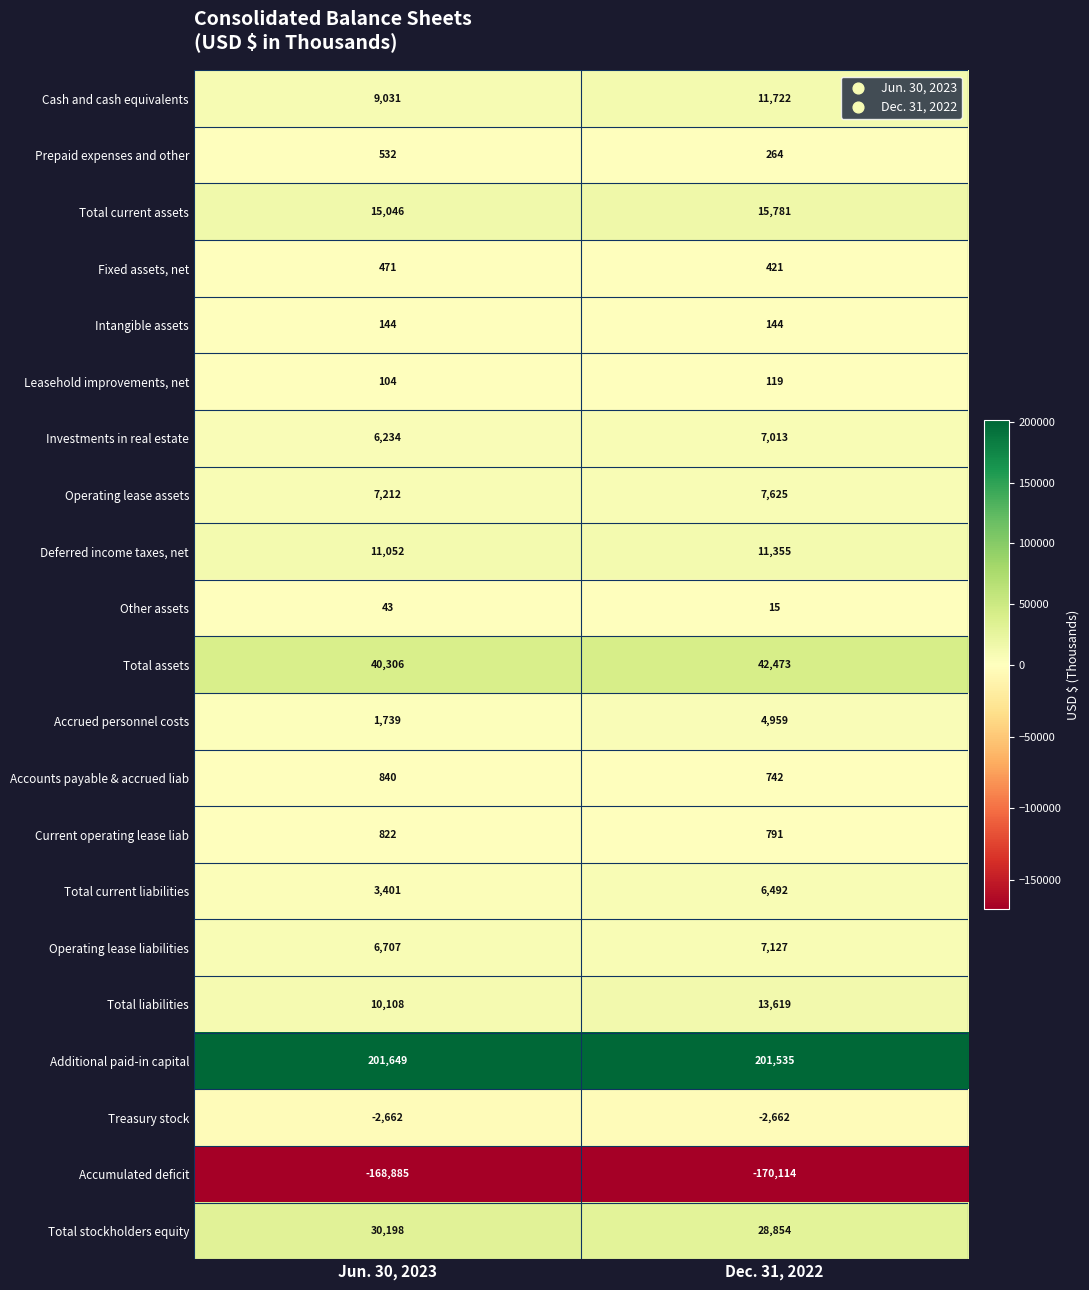

At Dec. 31, 2022, list the series in order from smallest to largest.

Accumulated deficit, Treasury stock, Other assets, Leasehold improvements, net, Intangible assets, Prepaid expenses and other, Fixed assets, net, Accounts payable & accrued liab, Current operating lease liab, Accrued personnel costs, Total current liabilities, Investments in real estate, Operating lease liabilities, Operating lease assets, Deferred income taxes, net, Cash and cash equivalents, Total liabilities, Total current assets, Total stockholders equity, Total assets, Additional paid-in capital